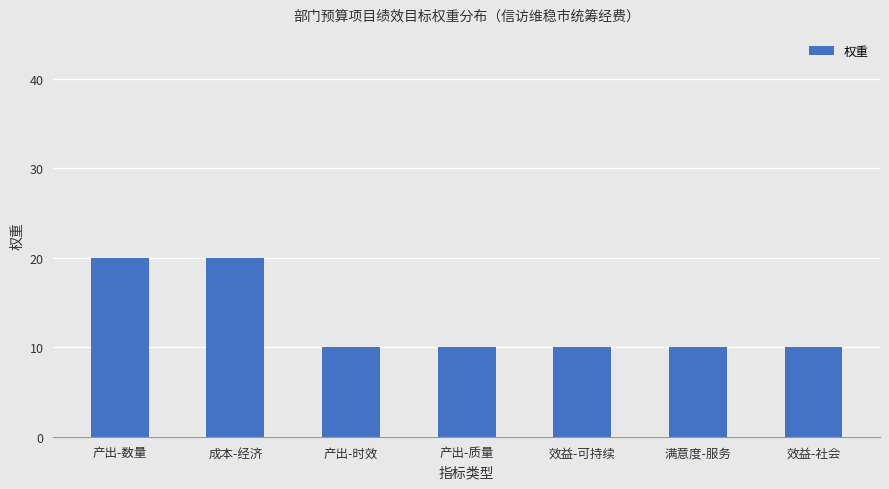

The value at 效益-可持续 is 10. True or false?

True